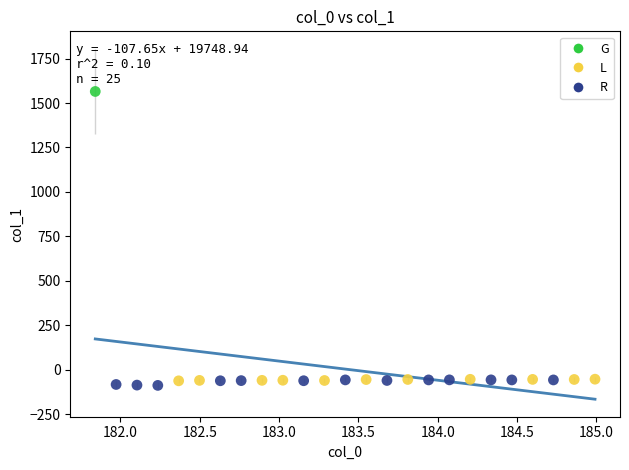

What are all the series names shown in the legend?

G, L, R